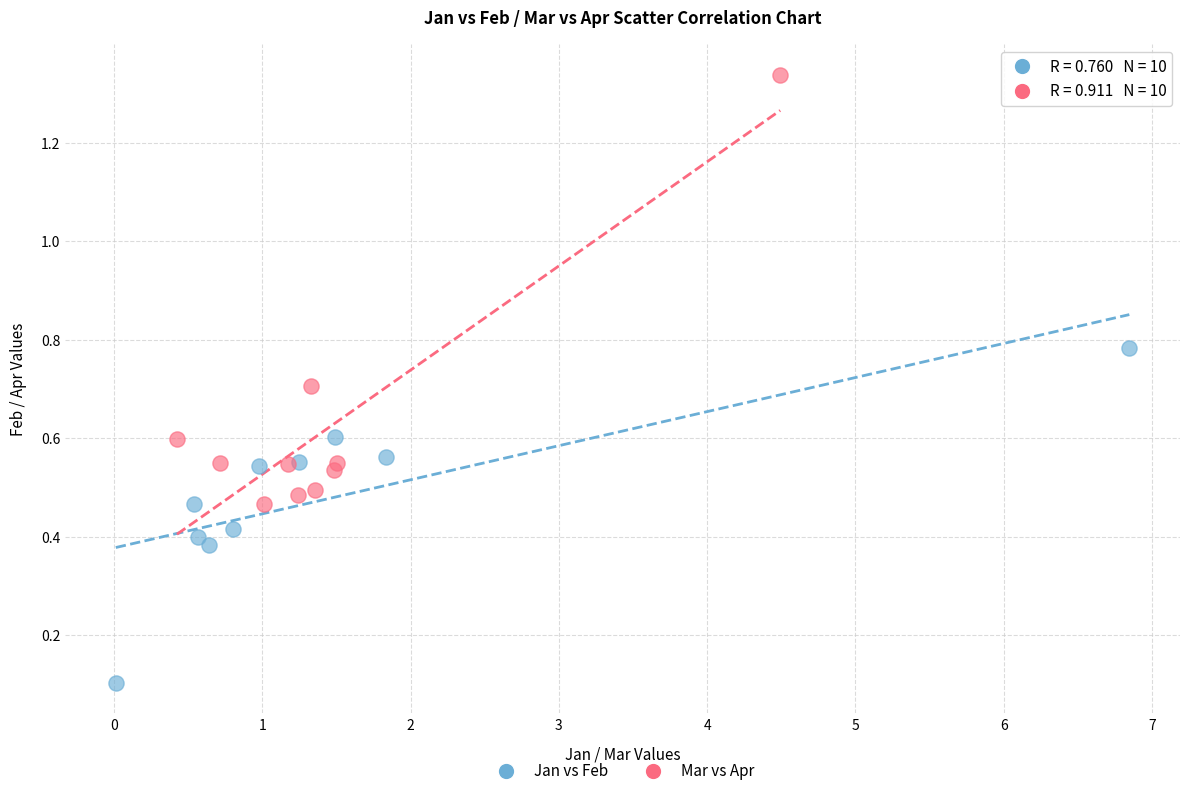

Which series reaches the minimum Y coordinate?

Jan vs Feb